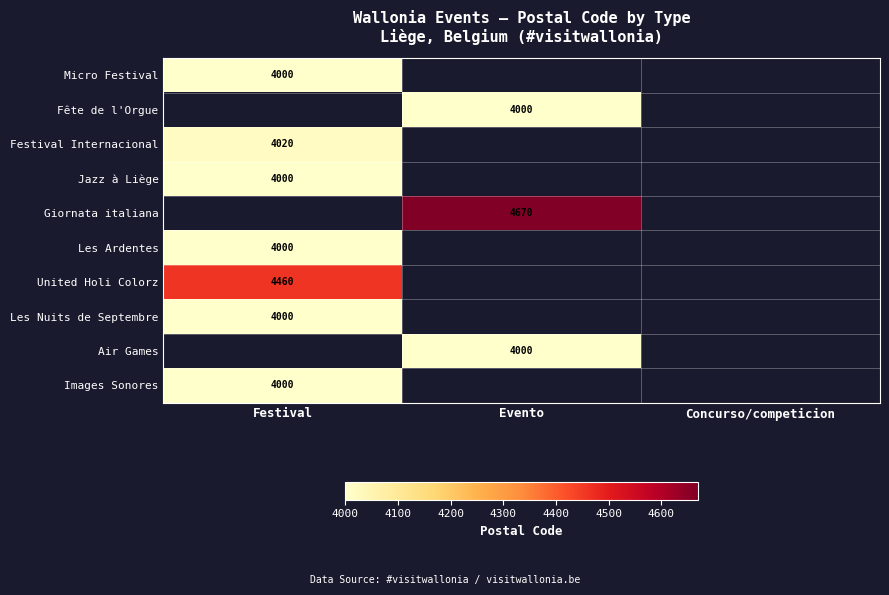

The value of Les Nuits de Septembre at Festival is 4000. True or false?

True